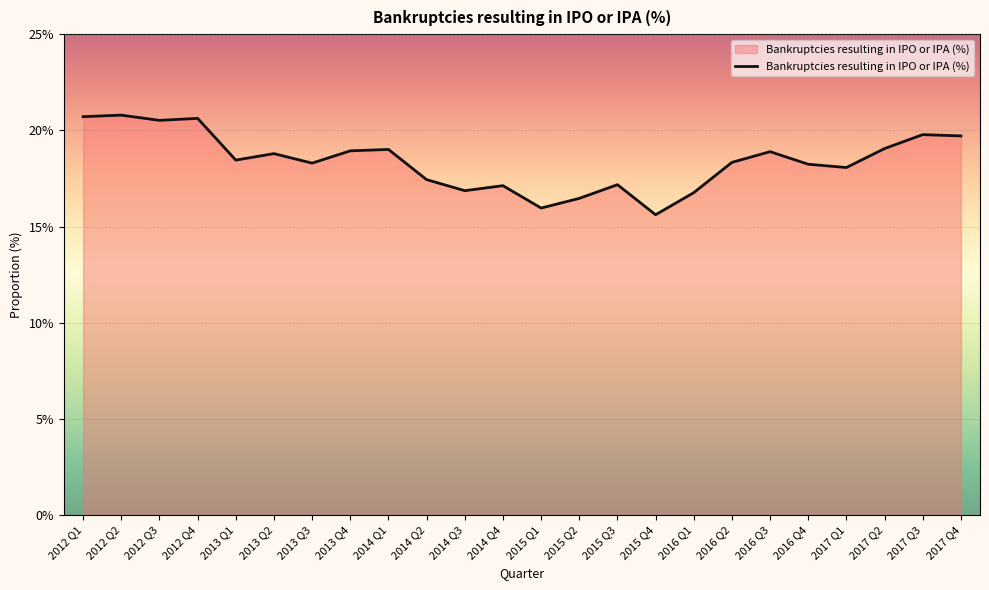

Is this an area chart (filled region under the line)?

Yes